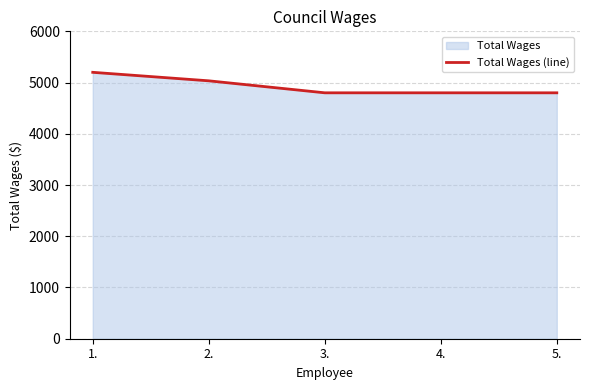

List the labels in order of value, smallest first.

3., 4., 5., 2., 1.